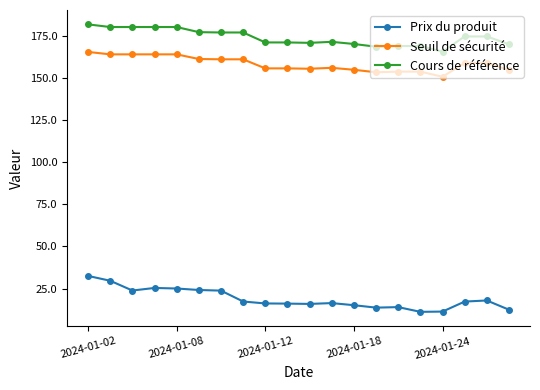

How many values in the Cours de référence series are below 174?

10